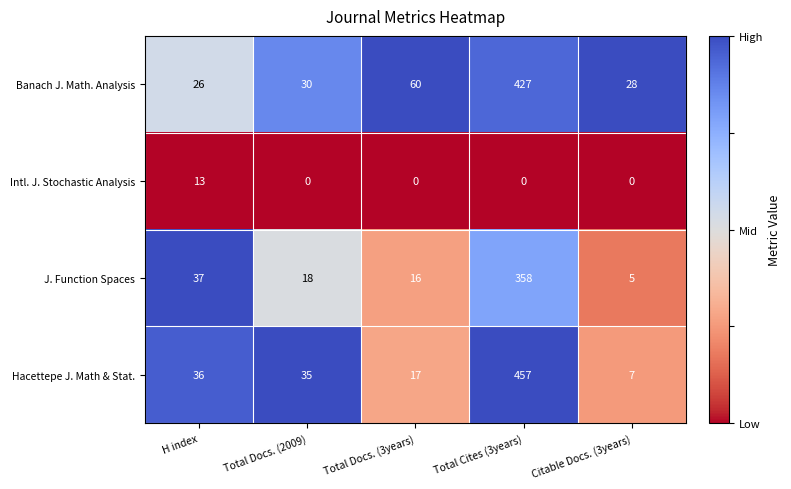

What is the total value across all series at Total Docs. (2009)?

83